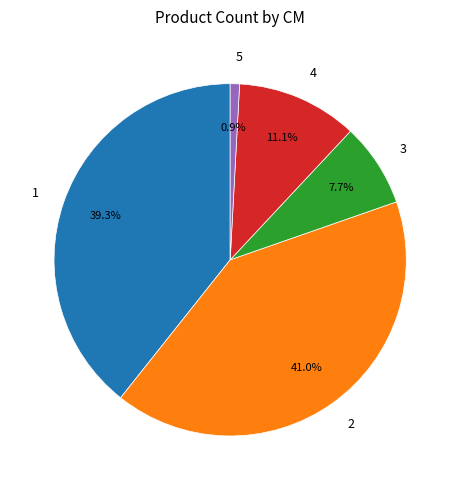

Rank the categories by value from highest to lowest.

2, 1, 4, 3, 5